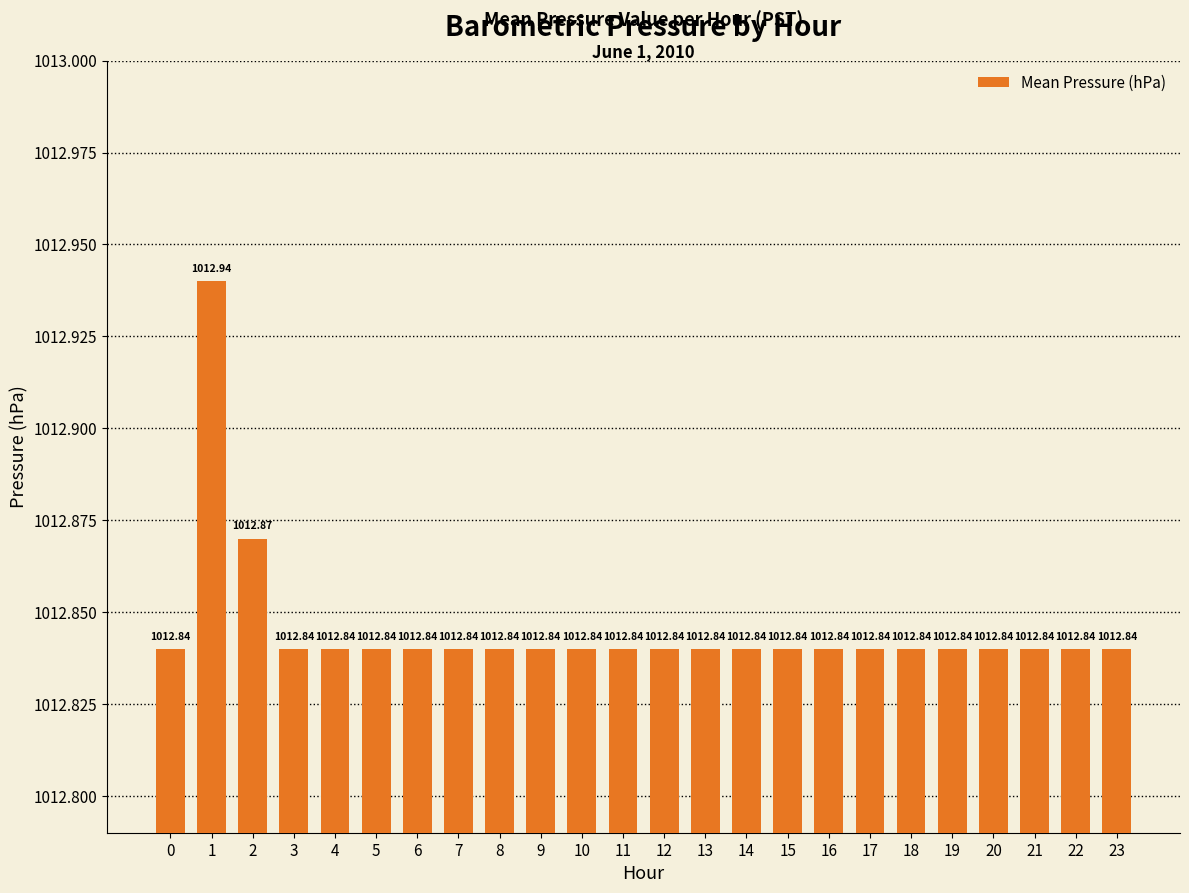

What is the greatest value displayed?

1012.9